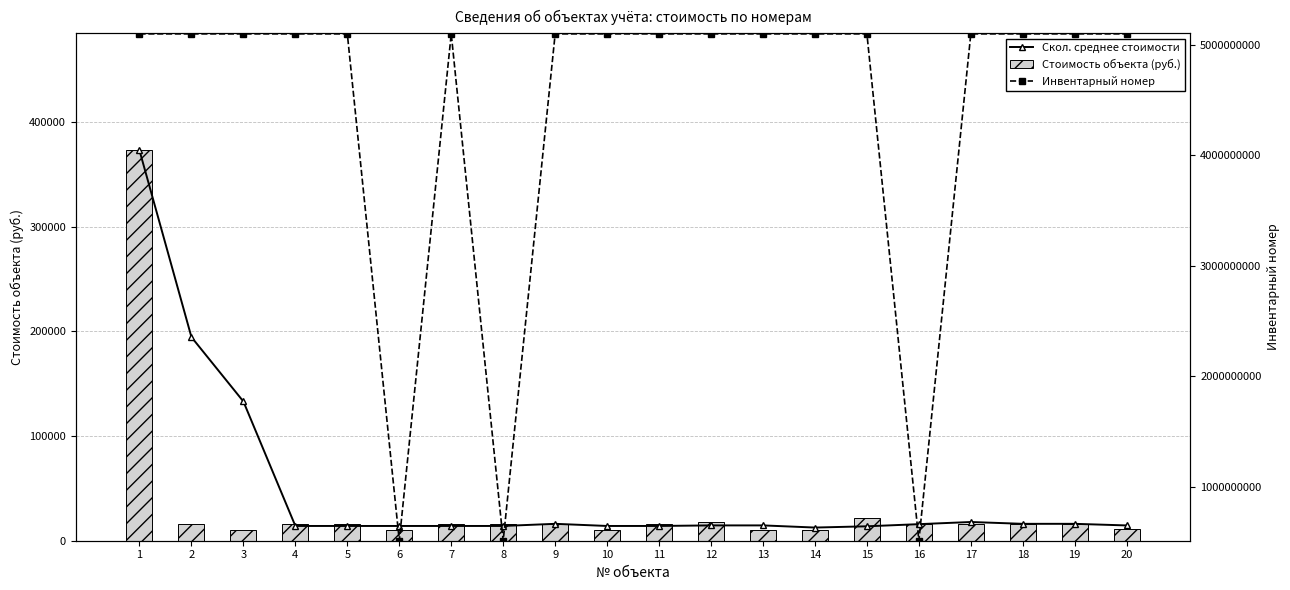

The value of Инвентарный номер at 20 is 5101130023.0. True or false?

True